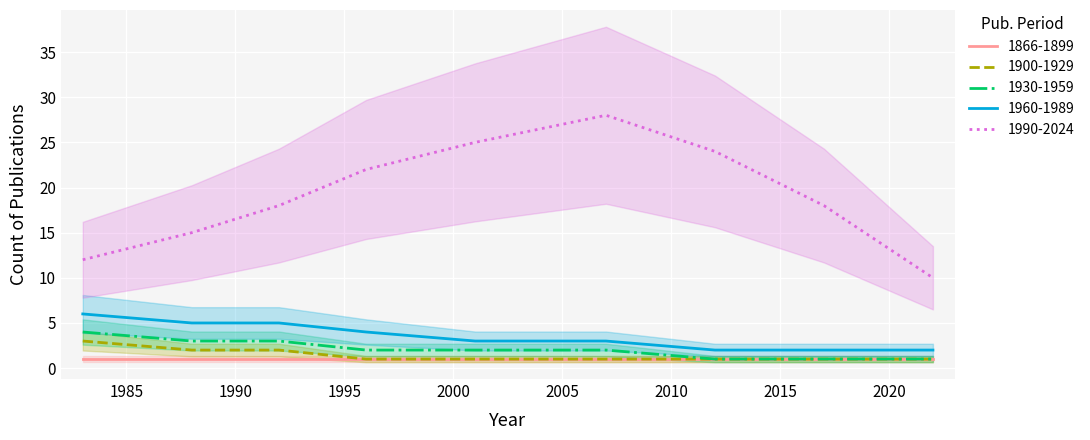

True or false: 1990-2024 and 1866-1899 cross at least once.

False